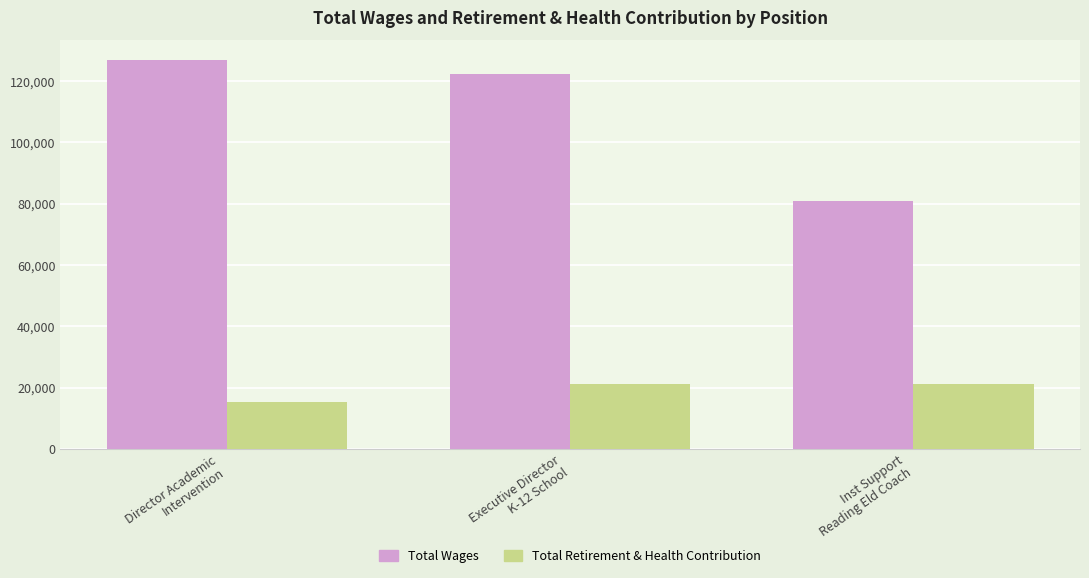

Rank the series by their maximum value, from highest to lowest.

Total Wages, Total Retirement & Health Contribution